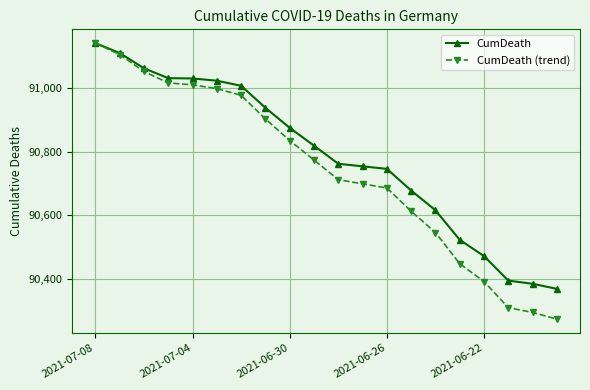

List the series in order of their overall mean, highest first.

CumDeath, CumDeath (trend)